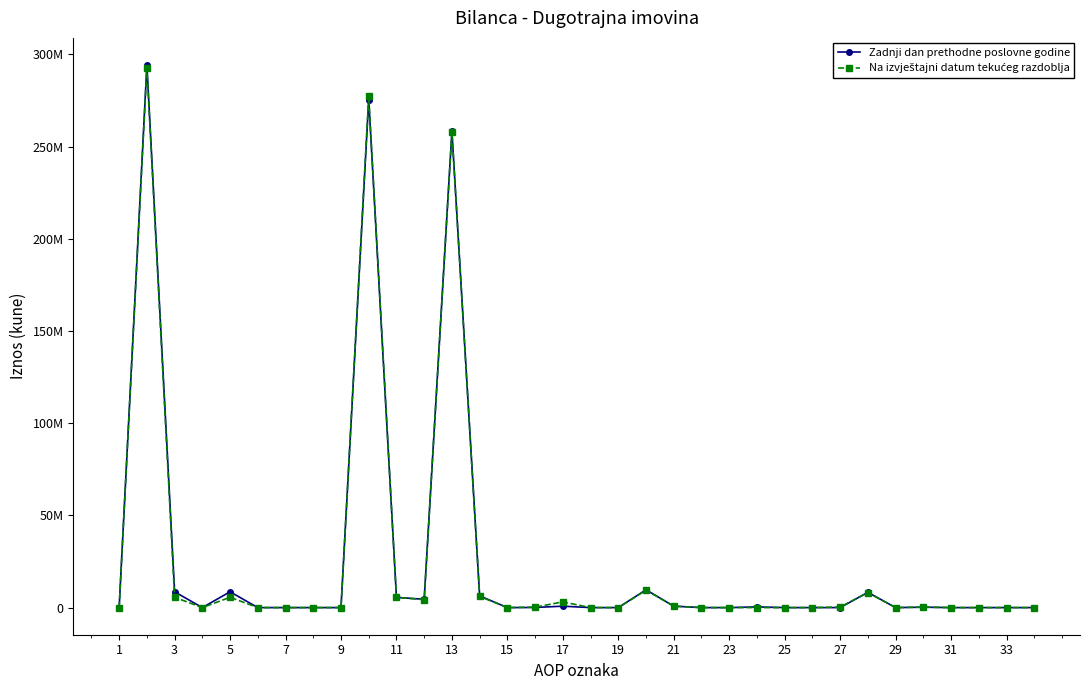

Does the chart have visible grid lines?

No